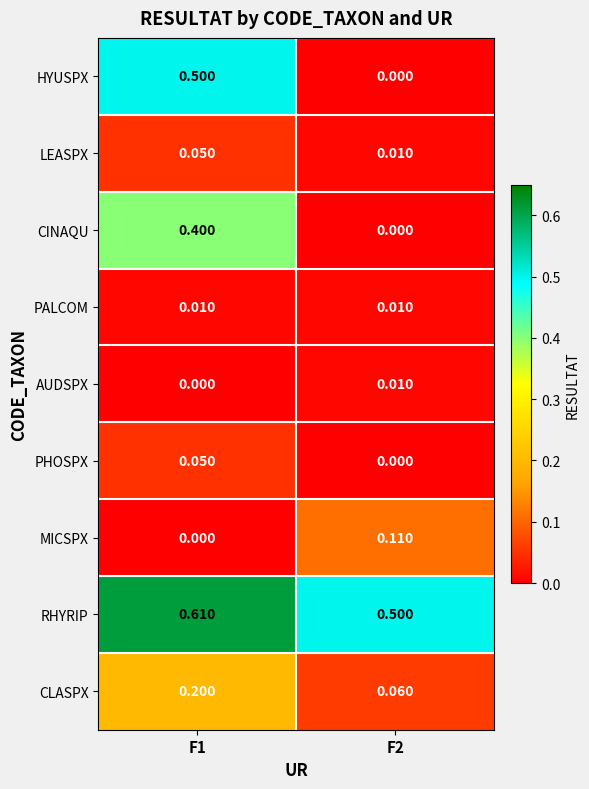

Which series has the largest total across all categories?

RHYRIP